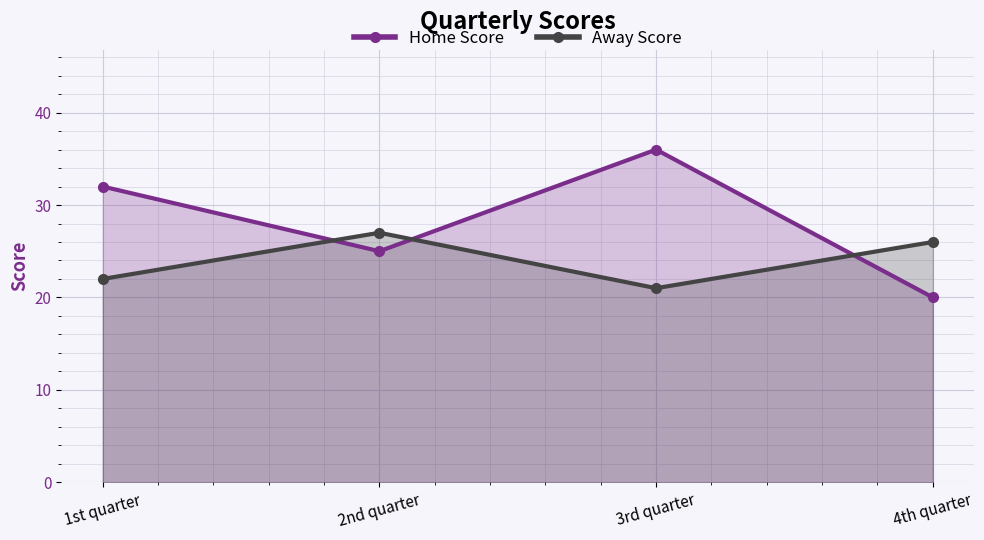

True or false: Home Score has more than 1 interior local peaks.

False